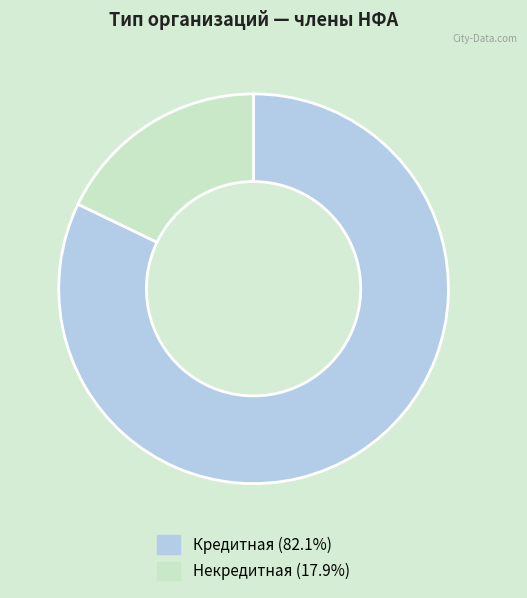

Is it true that Кредитная is 77% of the pie?

False